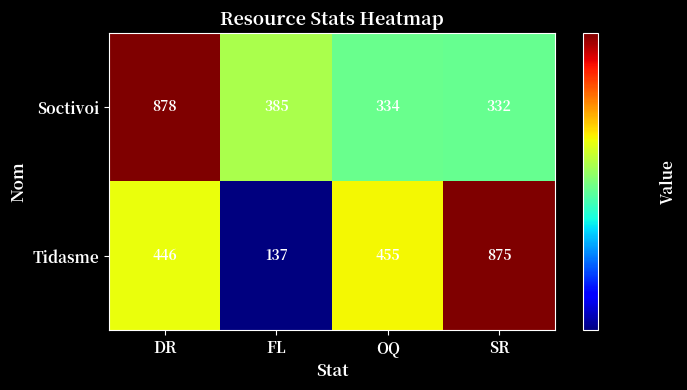

The value of Tidasme at OQ is 455. True or false?

True